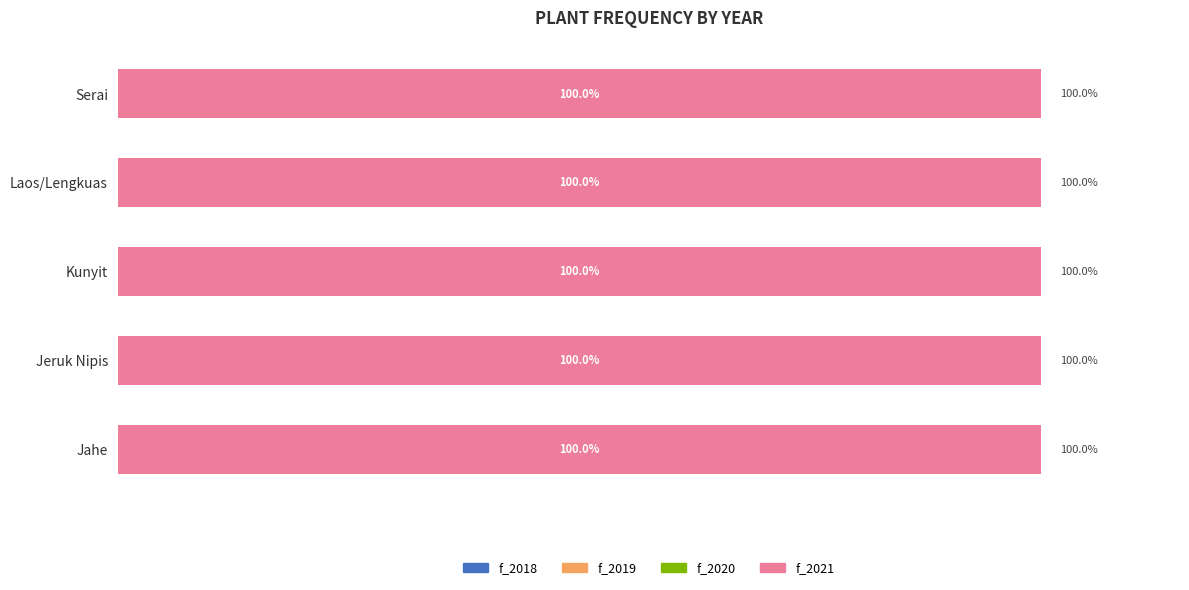

Does the chart contain any negative values?

No